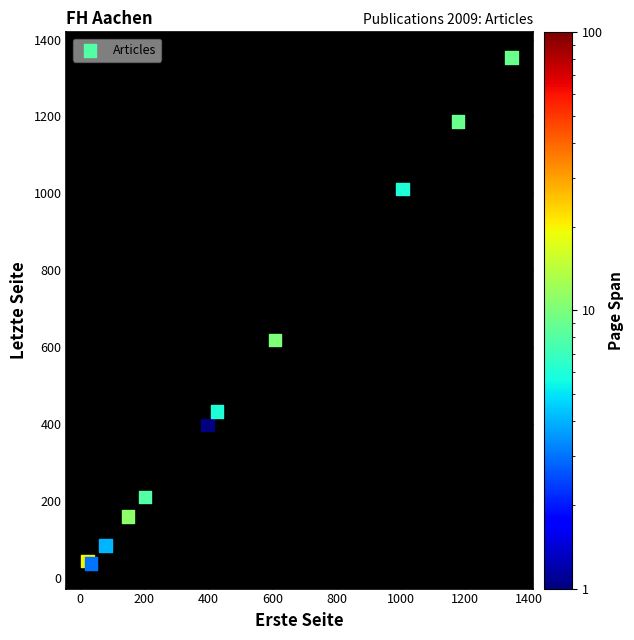

What Y value in the scatter plot is closest to 695?

618